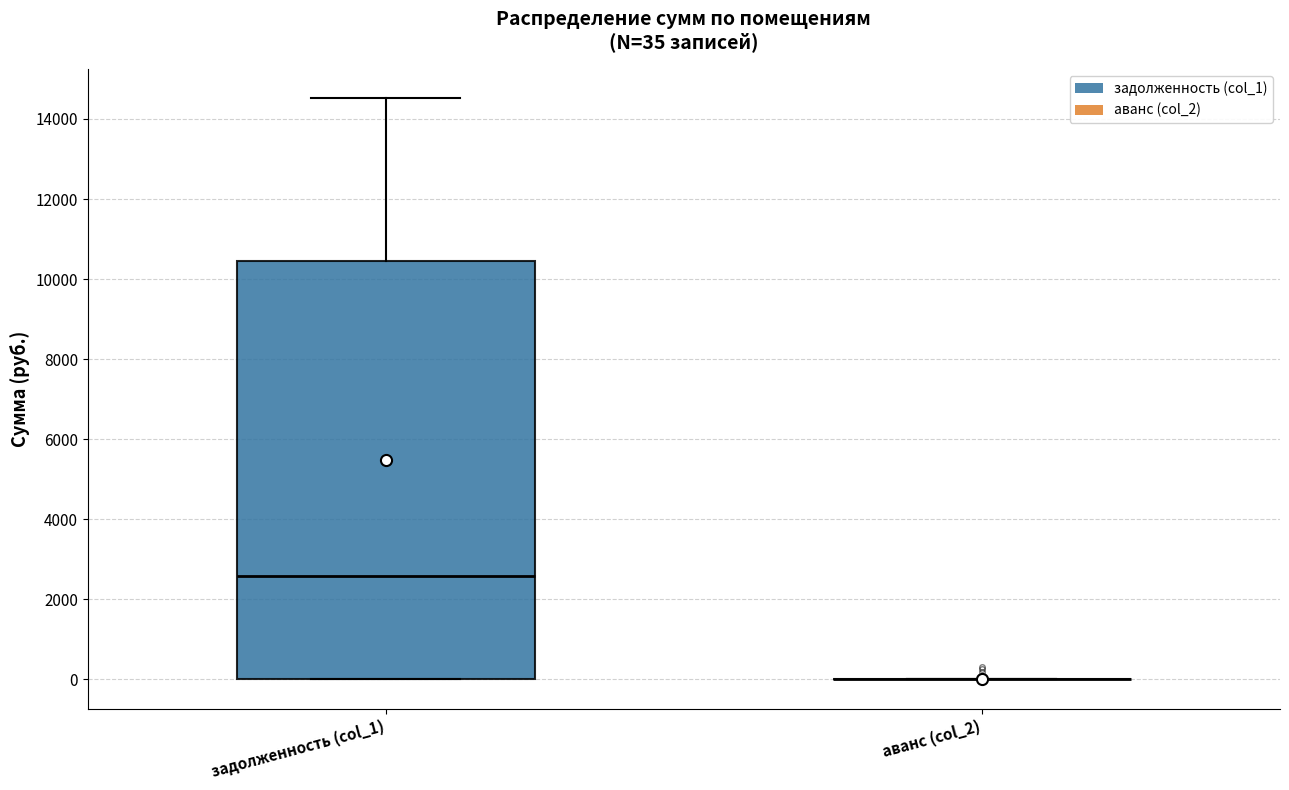

Which box is the tallest, from its lower edge to its upper edge?

задолженность (col_1)